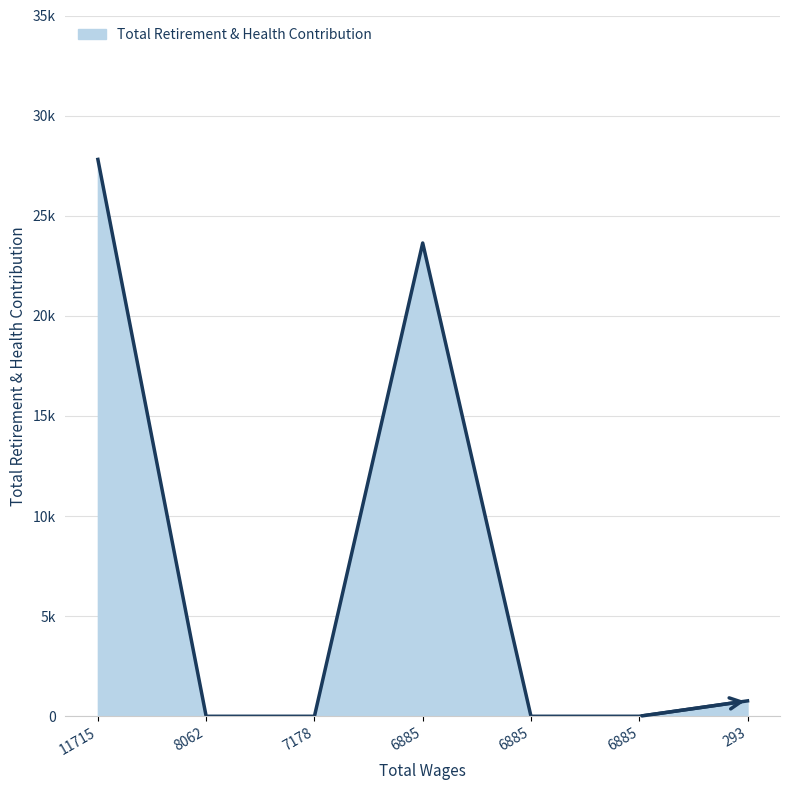

Reading left to right, extract all data points from this chart.

27812	0	0	23638	0	0	770